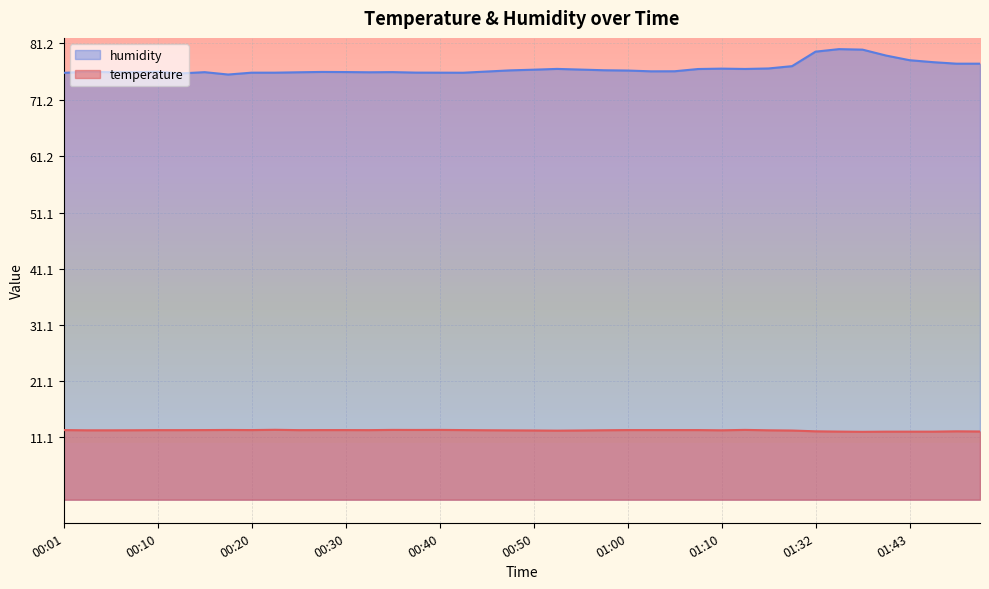

What is the difference between the highest and lowest values at 00:45?

63.8